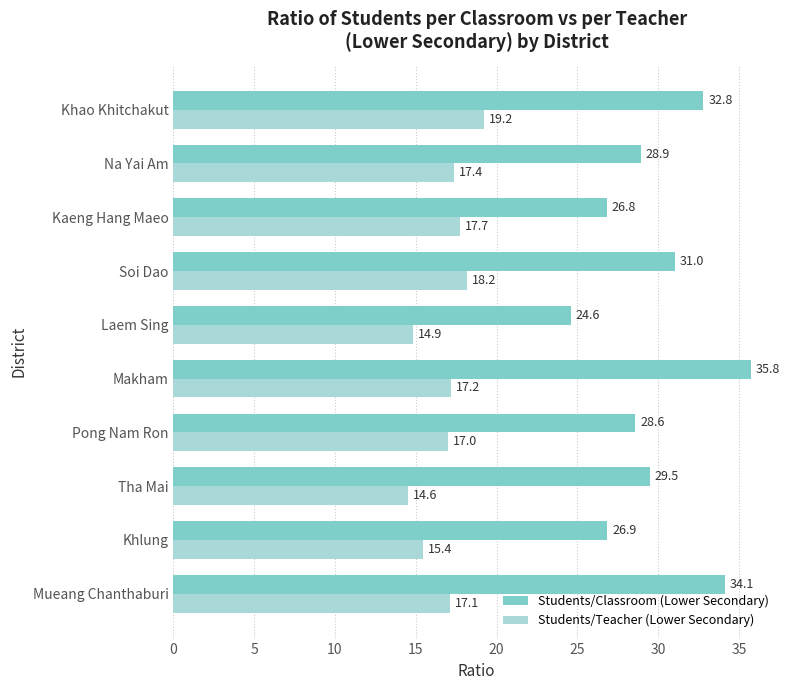

At which category is the sum across all series the highest?

Makham